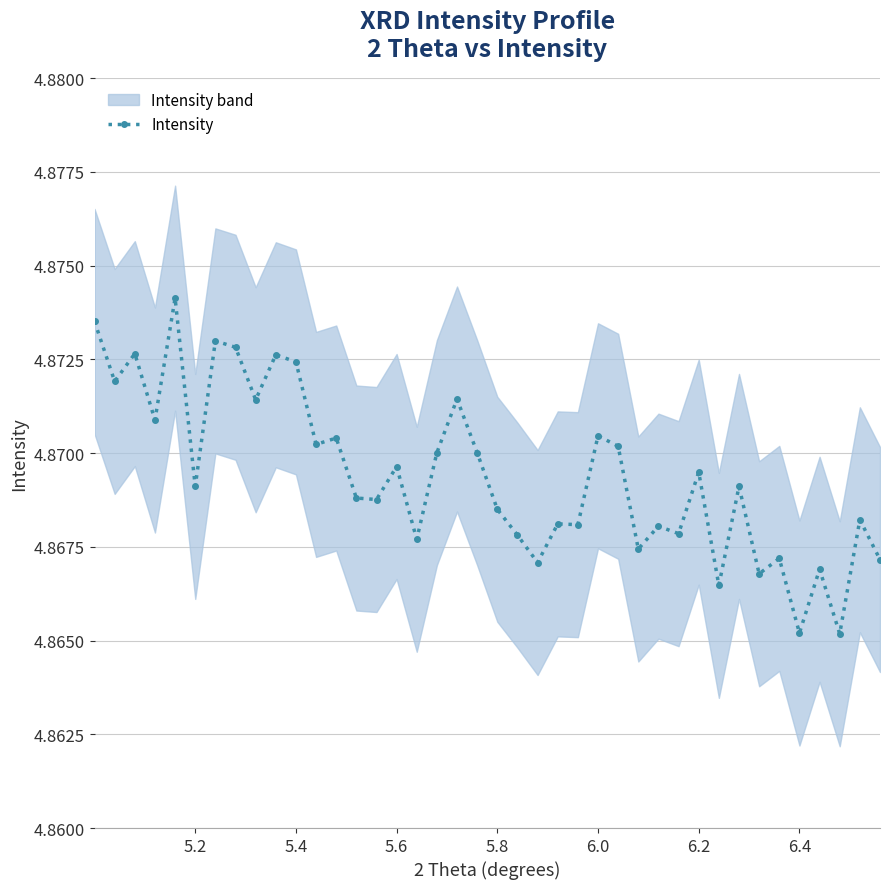

How many Intensity values are between 4 and 5?

40